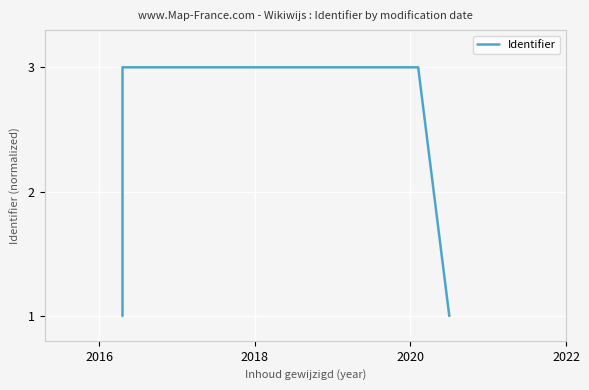

True or false: the data has more than 1 interior local peaks.

False